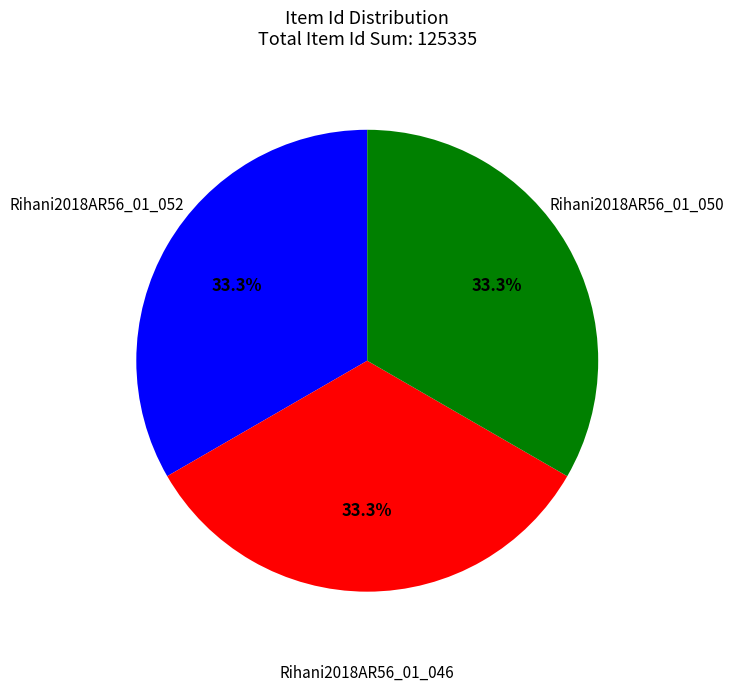

Is there any slice that represents more than half of the pie?

No